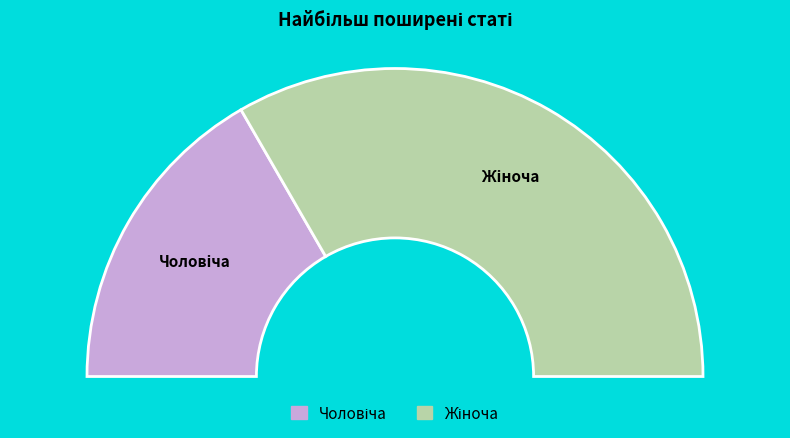

To the nearest percent, what portion does Чоловіча represent?

33%